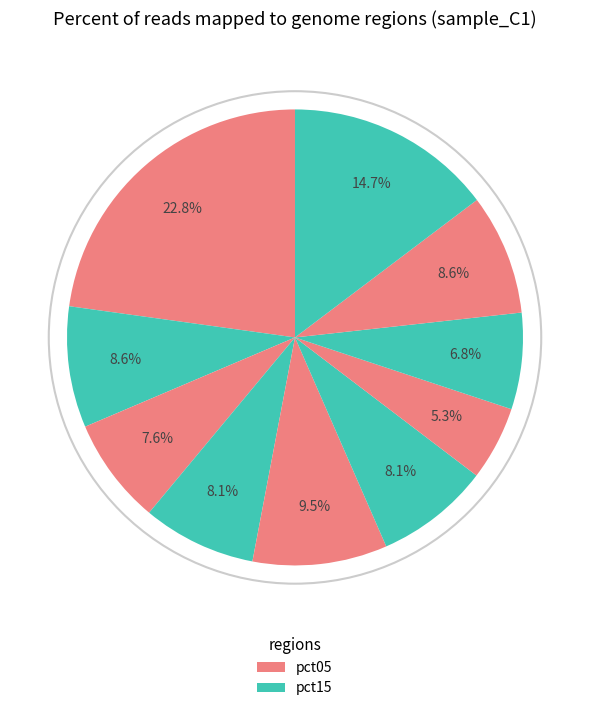

Count the number of slices in the pie.

10